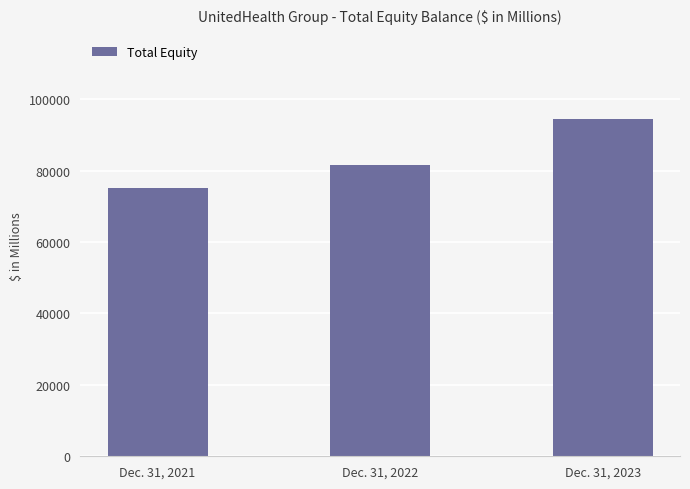

Which category has the highest value across all series?

Dec. 31, 2023